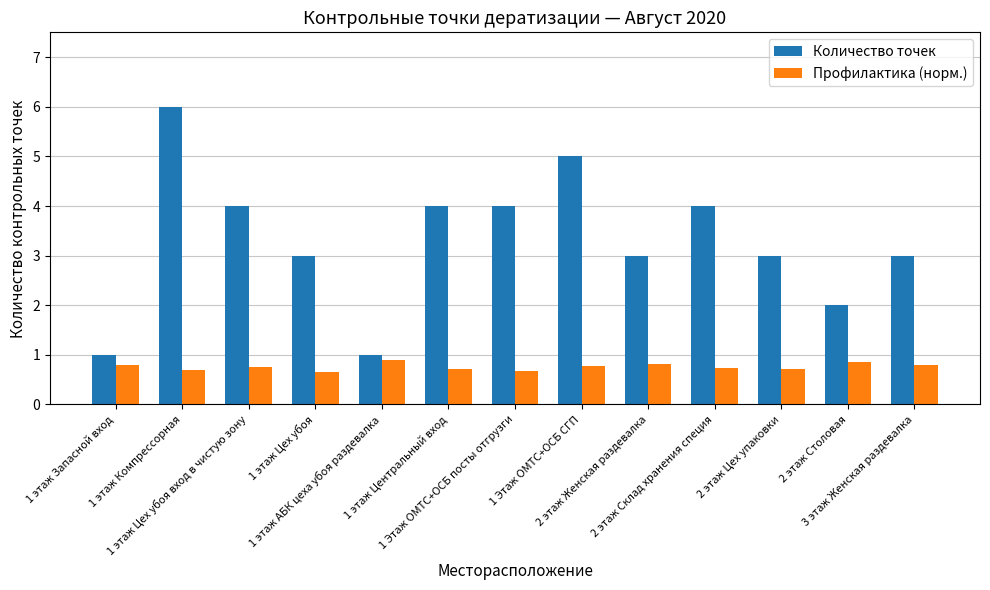

Between 1 этаж АБК цеха убоя раздевалка and 3 этаж Женская раздевалка, which series saw the biggest shift?

Количество точек